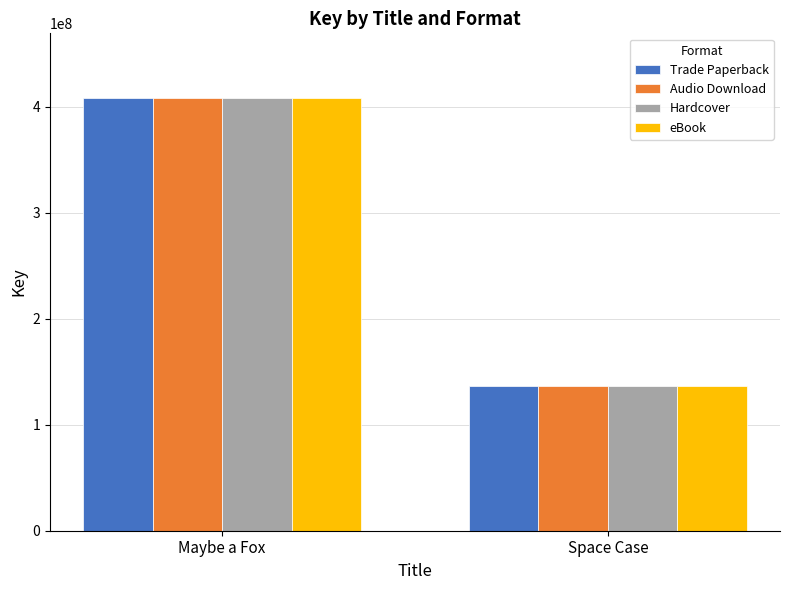

The eBook series shows 52106520 at Space Case. True or false?

False